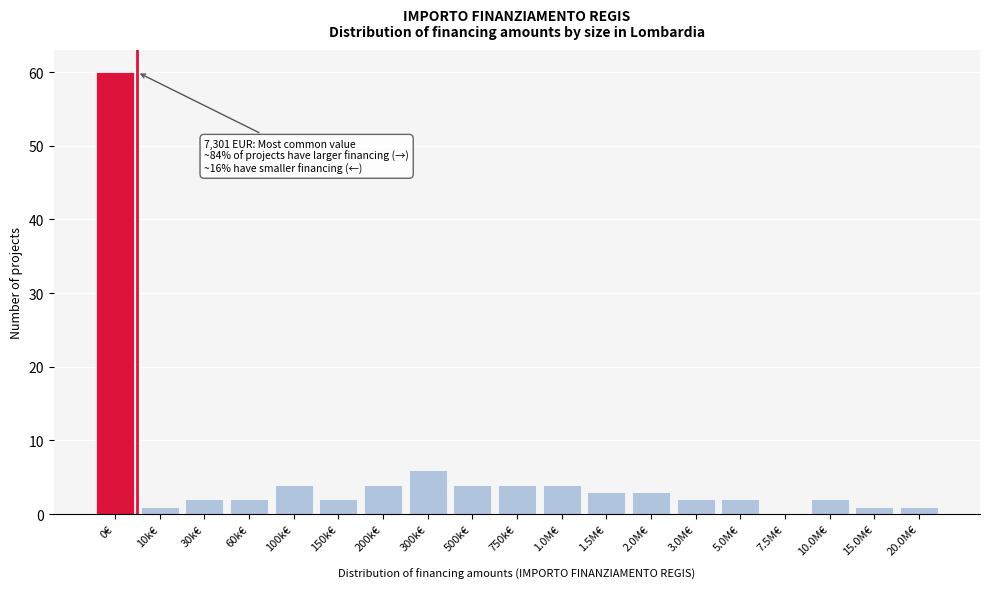

Reading left to right, what are all the values shown in this chart?

0€=60	10k€=1	30k€=2	60k€=2	100k€=4	150k€=2	200k€=4	300k€=6	500k€=4	750k€=4	1.0M€=4	1.5M€=3	2.0M€=3	3.0M€=2	5.0M€=2	7.5M€=0	10.0M€=2	15.0M€=1	20.0M€=1